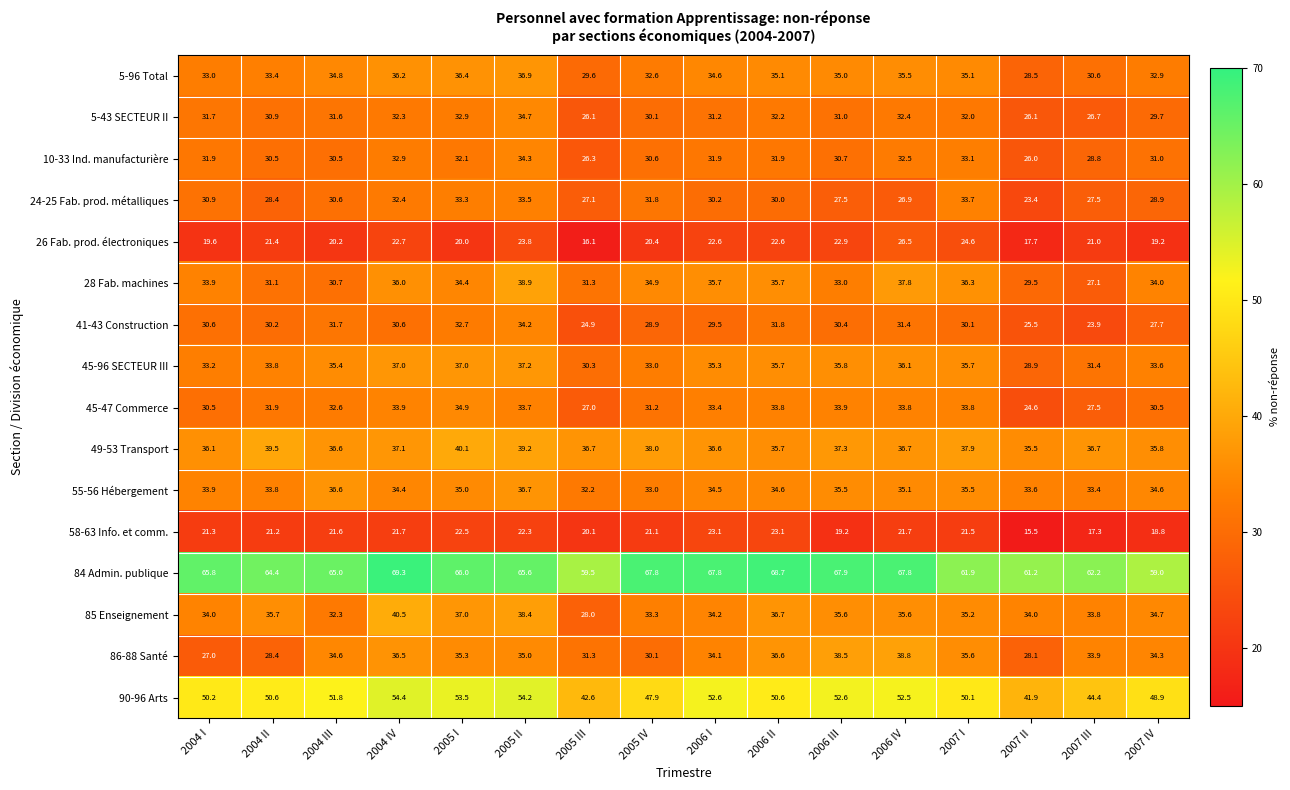

How many data points does each series have?

16